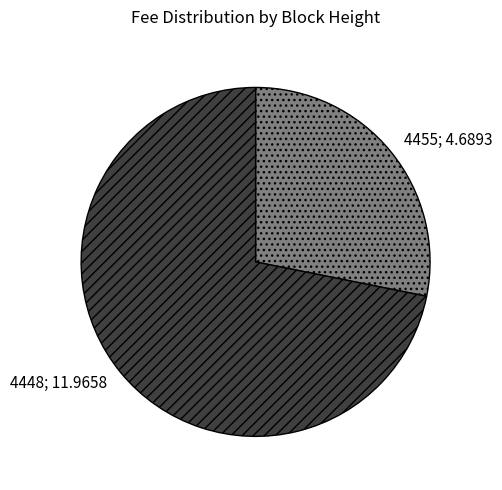

Is there a majority slice in this chart?

Yes